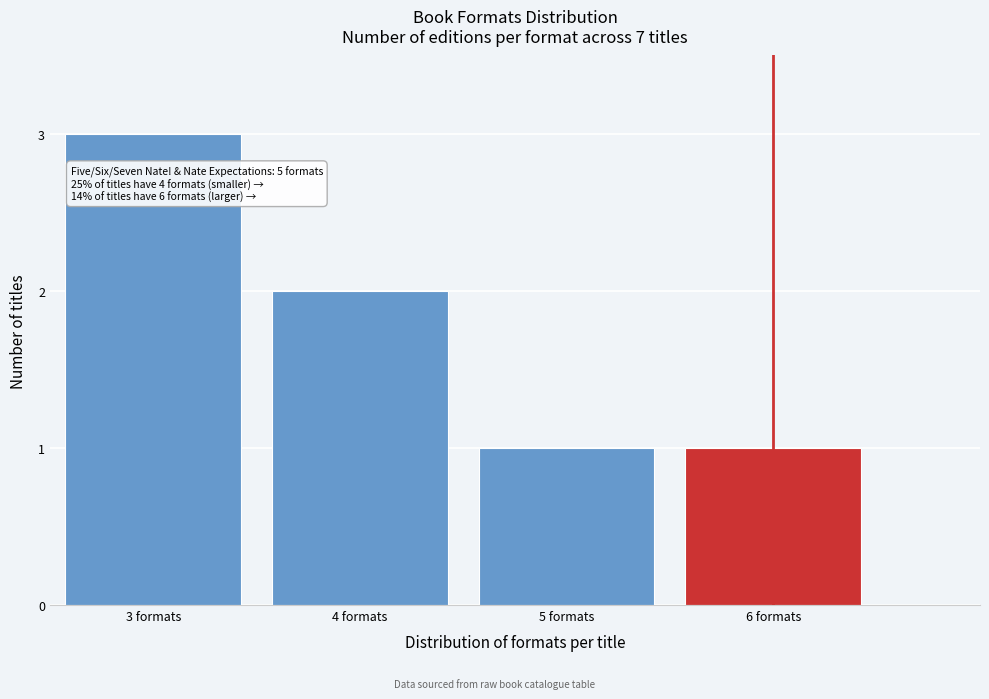

Reading left to right, what are all the values shown in this chart?

3	2	1	1